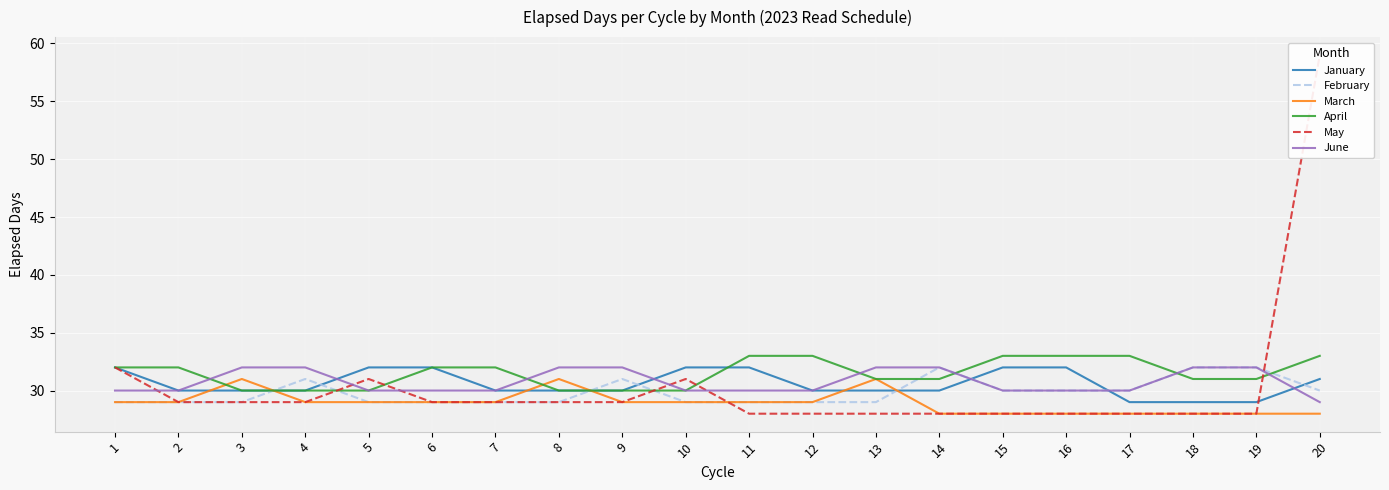

What is the sum of the January values at 2 and 15?

62